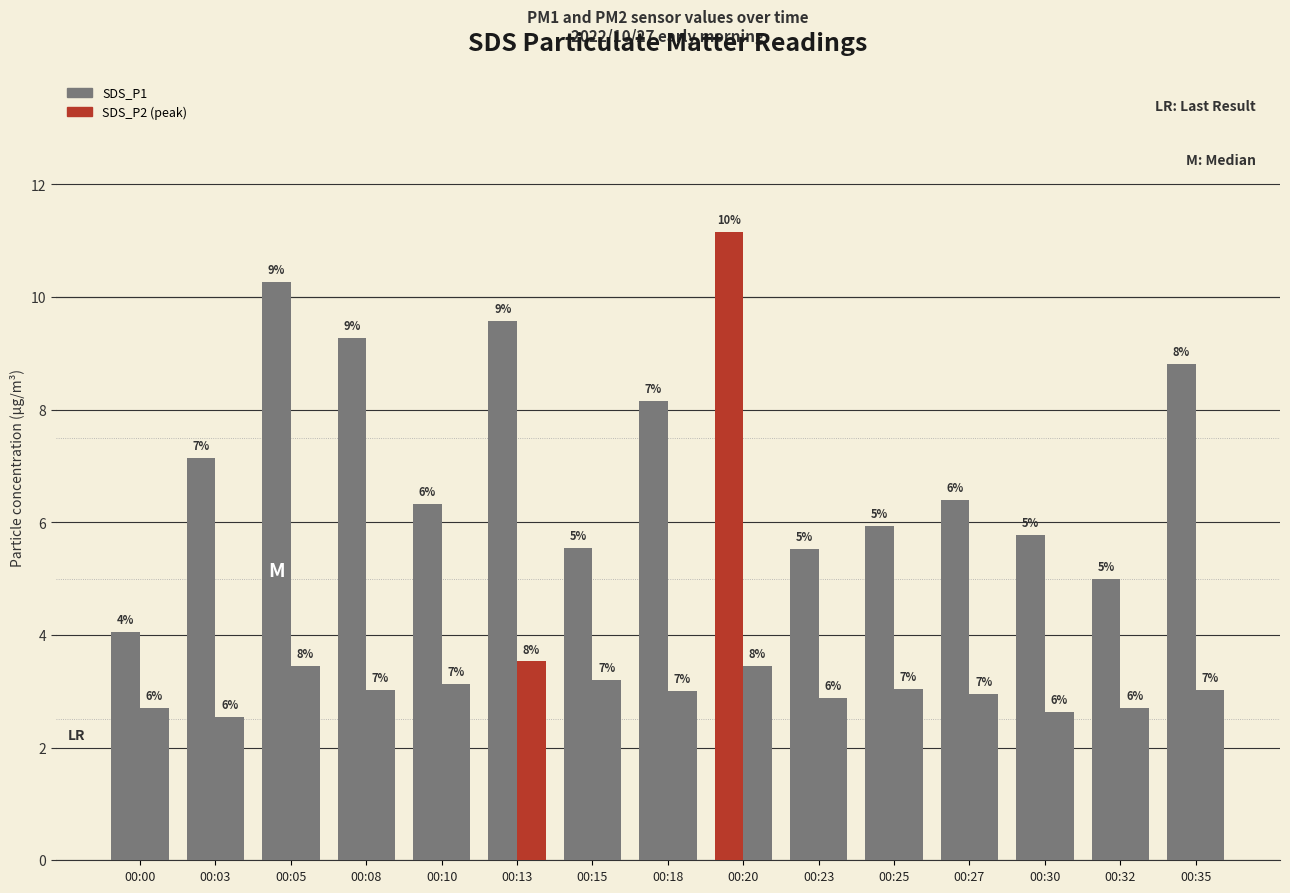

Does the chart contain any negative values?

No